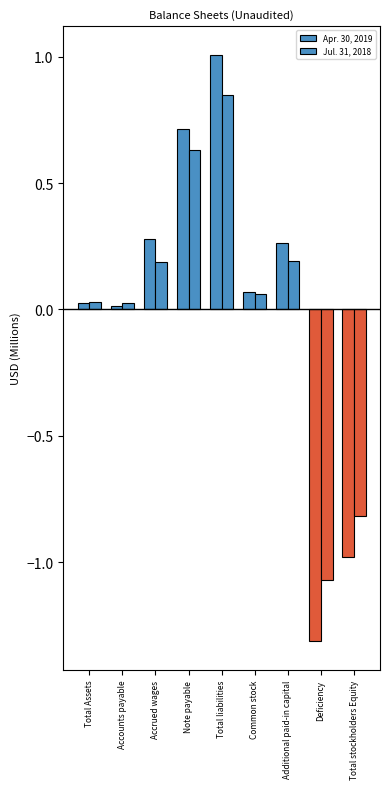

How many data points does each series have?

9